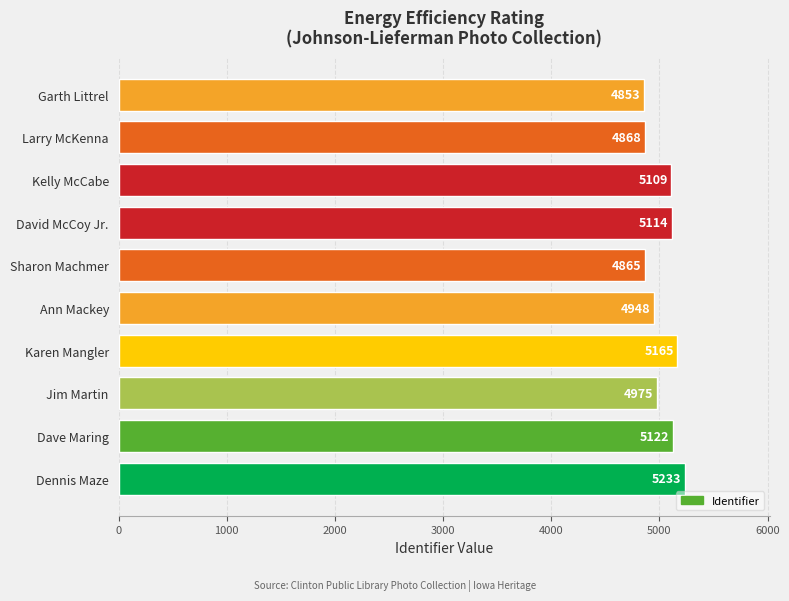

What is the difference between the maximum and second lowest values?

368